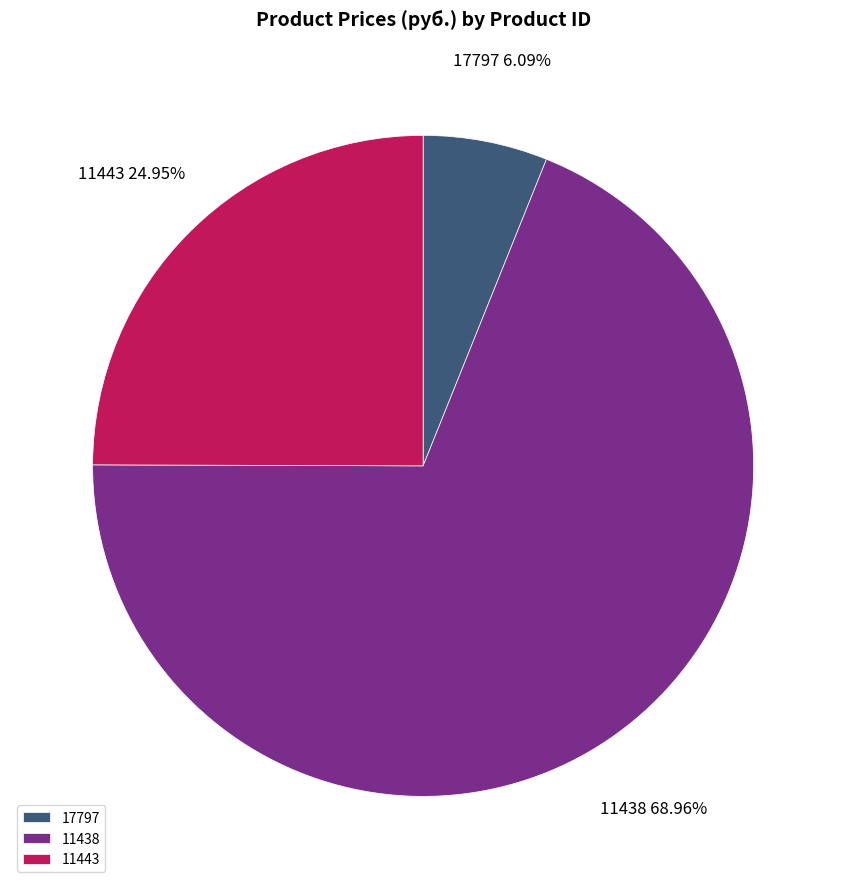

Which category has the smallest portion of the pie?

17797